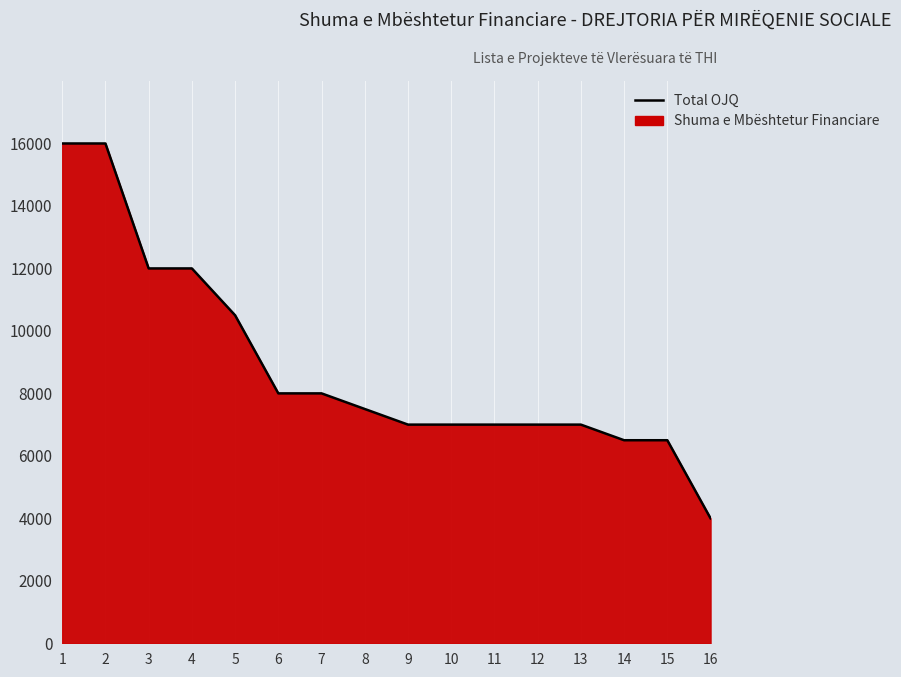

Approximately how many times larger is the value at 3 compared to 6?

1.5